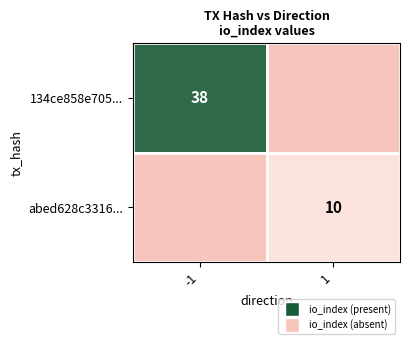

At how many categories does at least one series exceed 30?

1